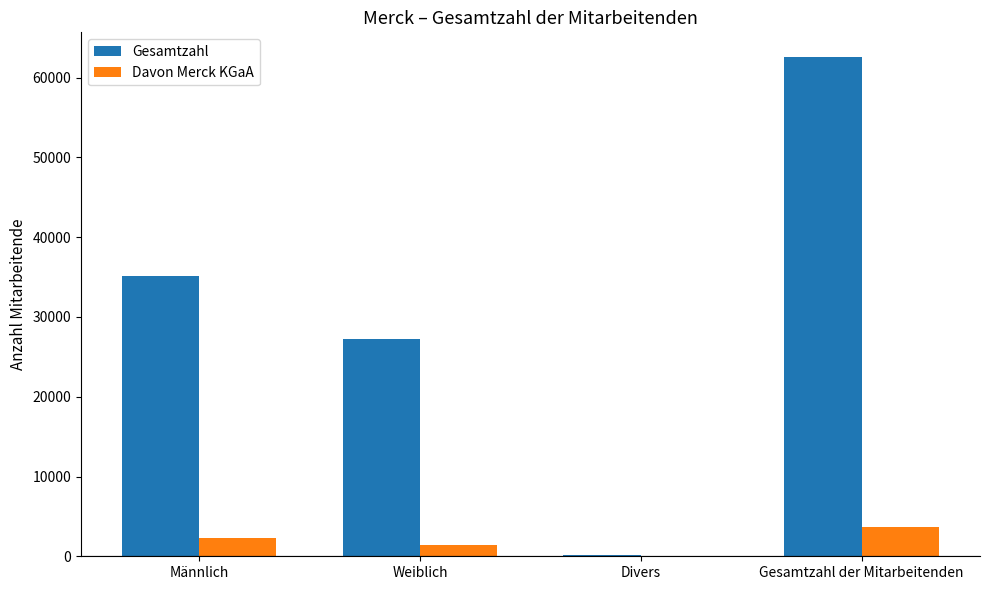

Is the value of Davon Merck KGaA at Männlich greater than the value of Gesamtzahl at Gesamtzahl der Mitarbeitenden?

No